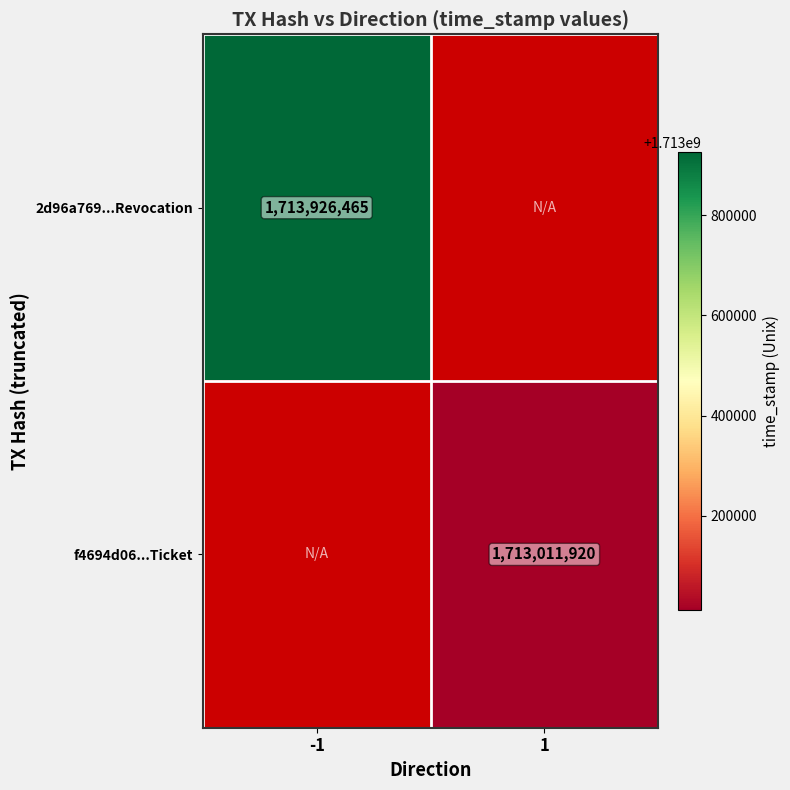

The value of 2d96a769...Revocation at -1 is 1123524683.4. True or false?

False